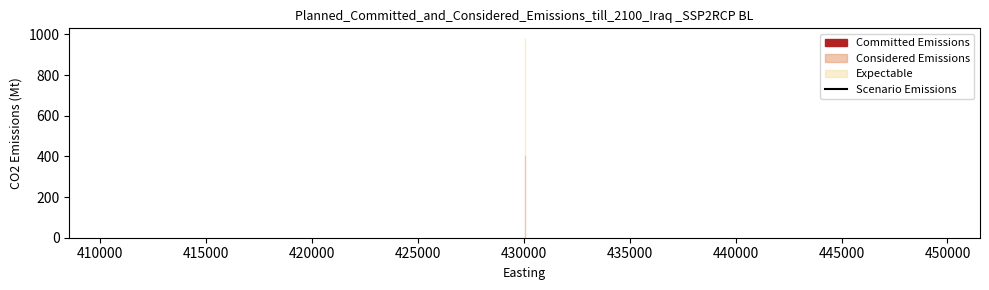

What is the average value?

981.1